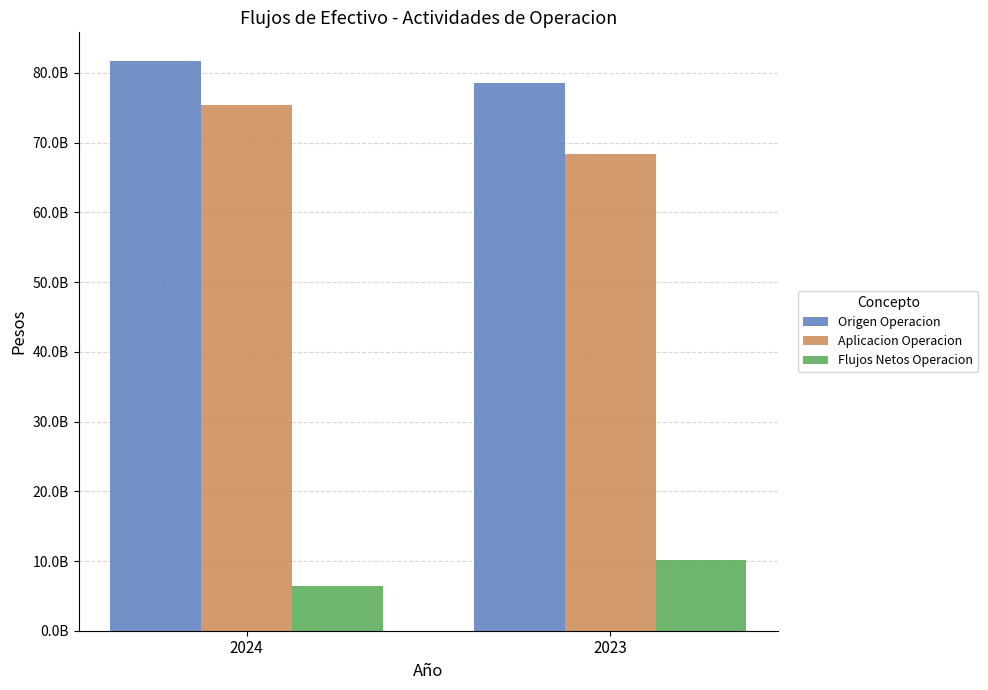

Which series has the largest range (max minus min)?

Aplicacion Operacion